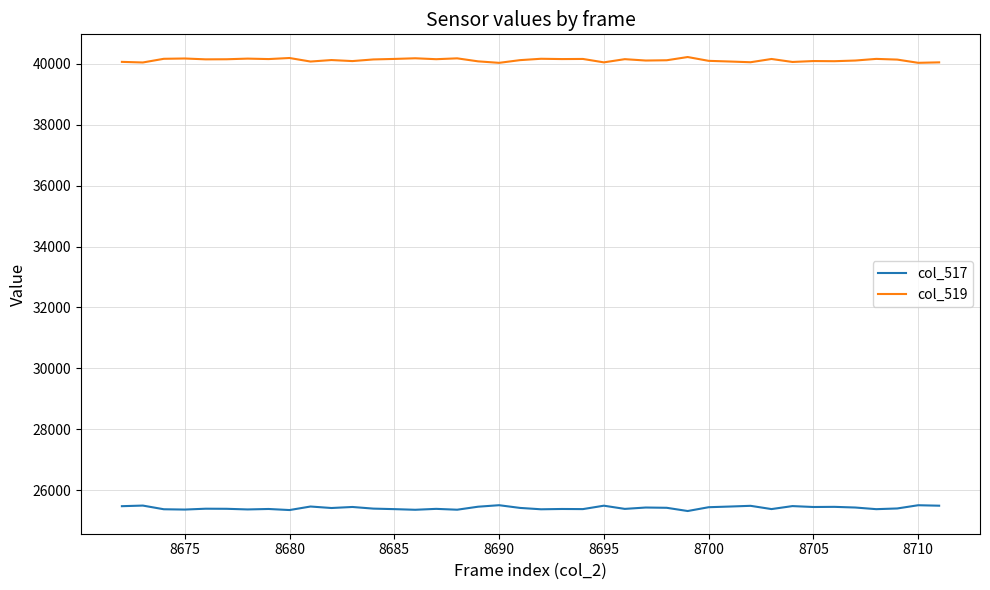

What are all the series names shown in the legend?

col_517, col_519